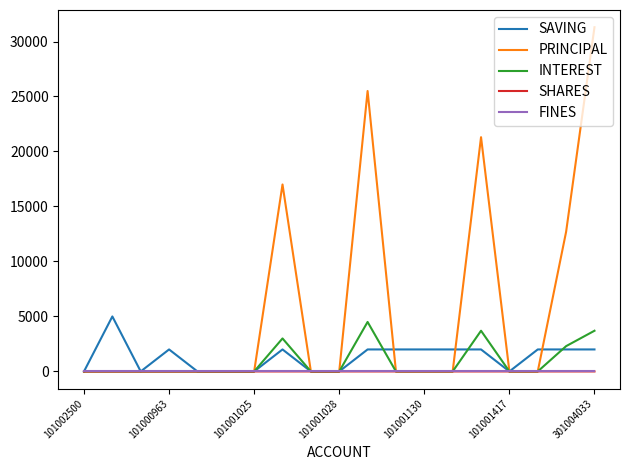

Which series has the largest total across all categories?

PRINCIPAL